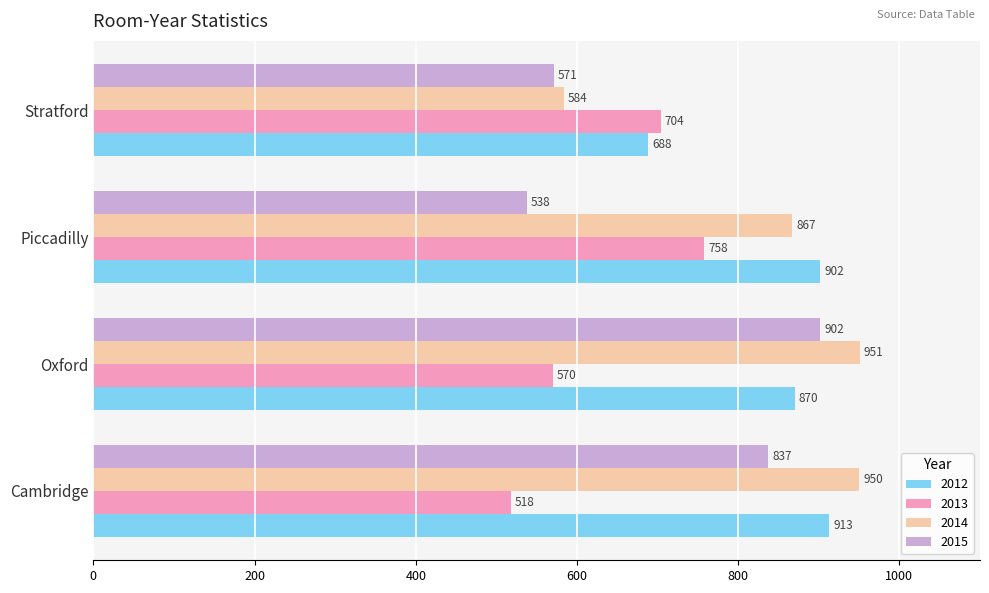

Between Cambridge and Piccadilly, which series saw the biggest shift?

2015